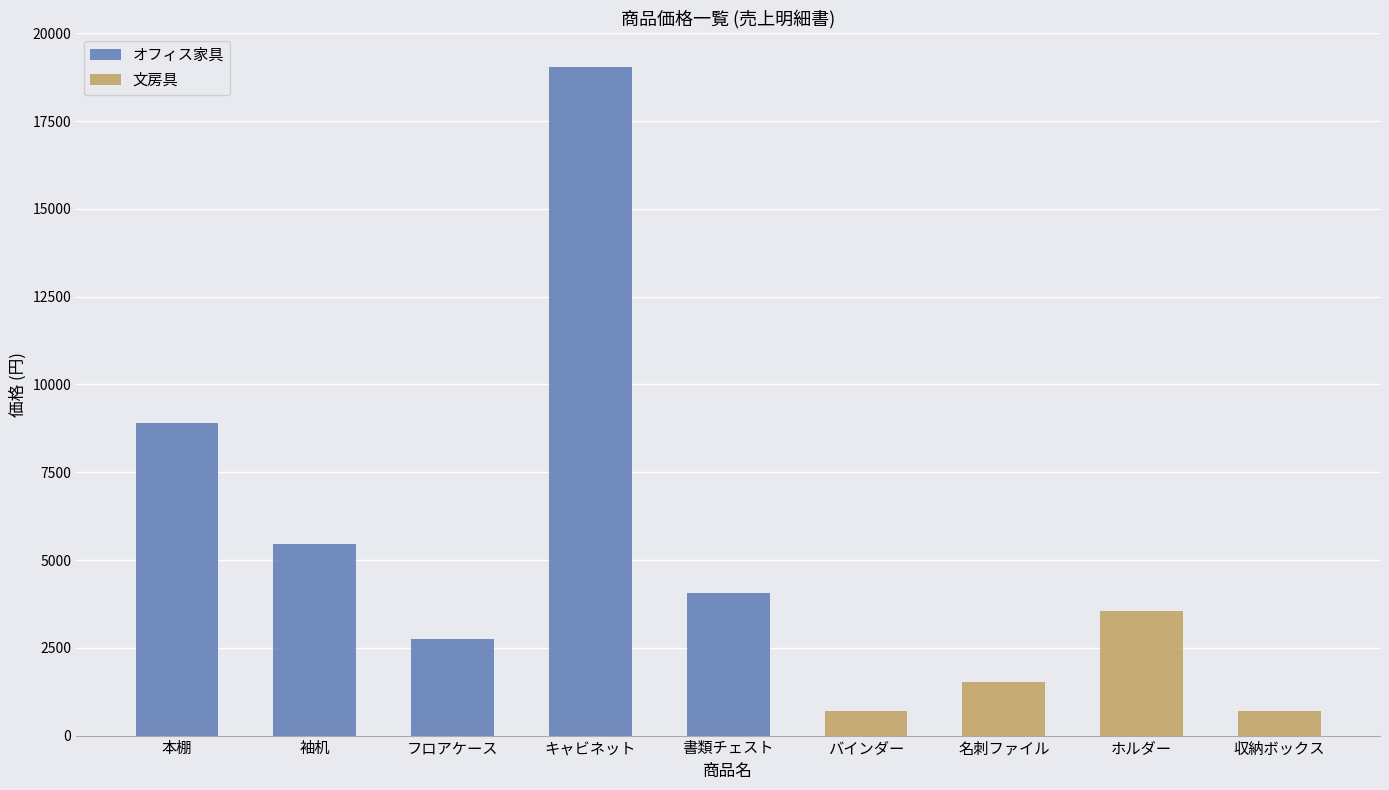

At which label is オフィス家具 closest to 10902?

本棚